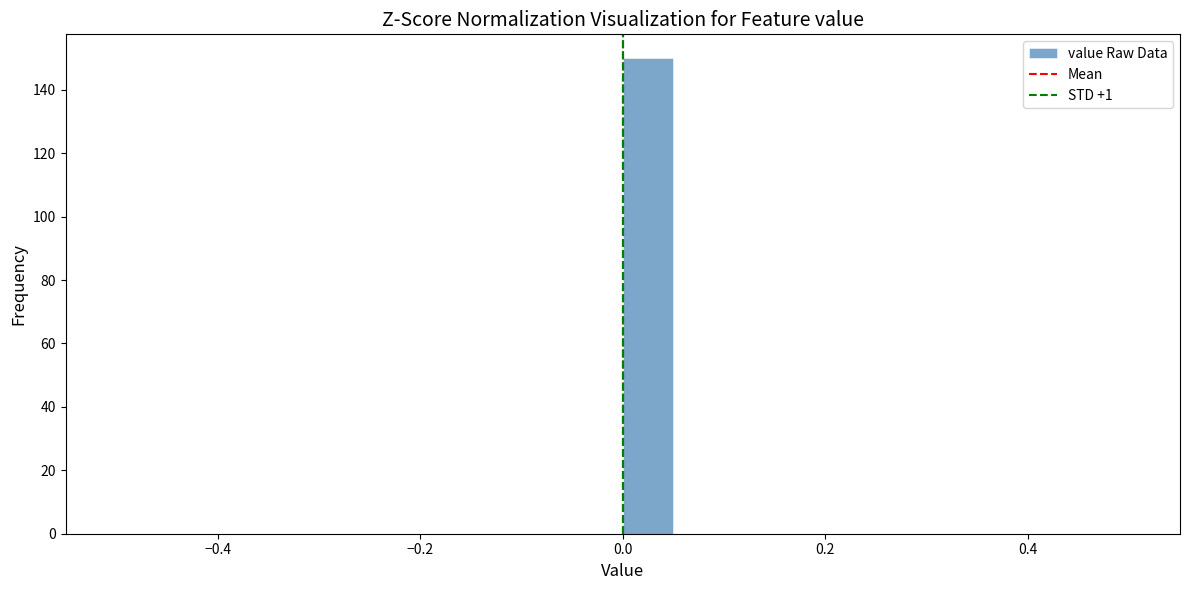

Read against the x-axis, roughly where is the centre of the tallest bar?

0.02